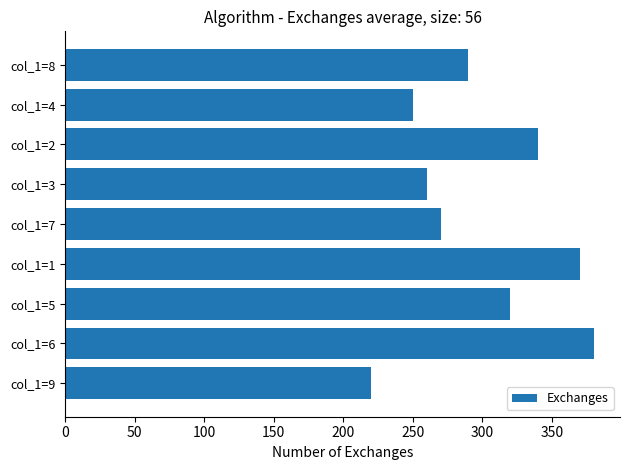

Is it true that the value at col_1=5 is 185?

False